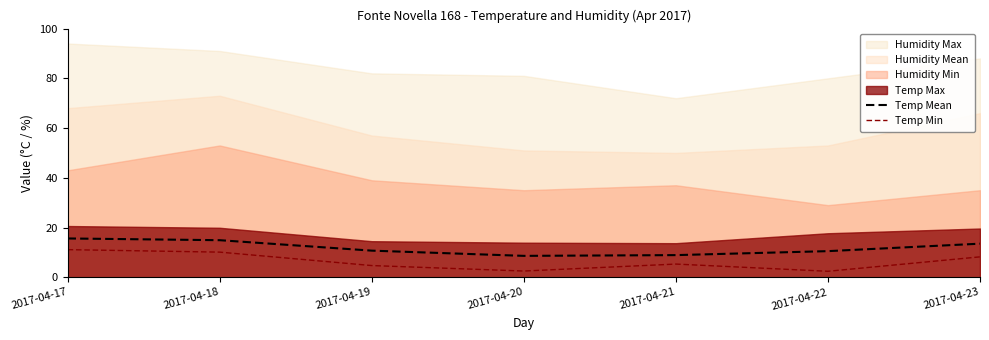

True or false: Temp Min and Temp Mean cross at least once.

False